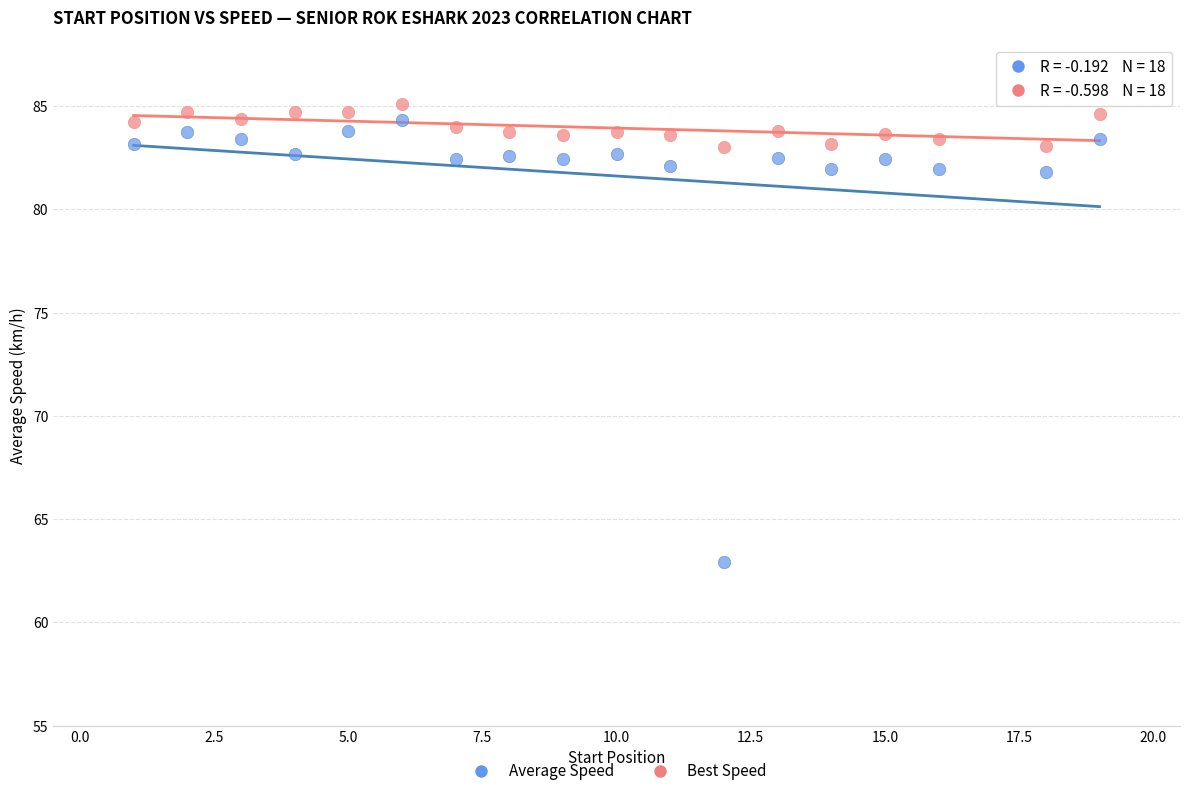

What is the X range (max minus min) for the scatter plot?

18.0